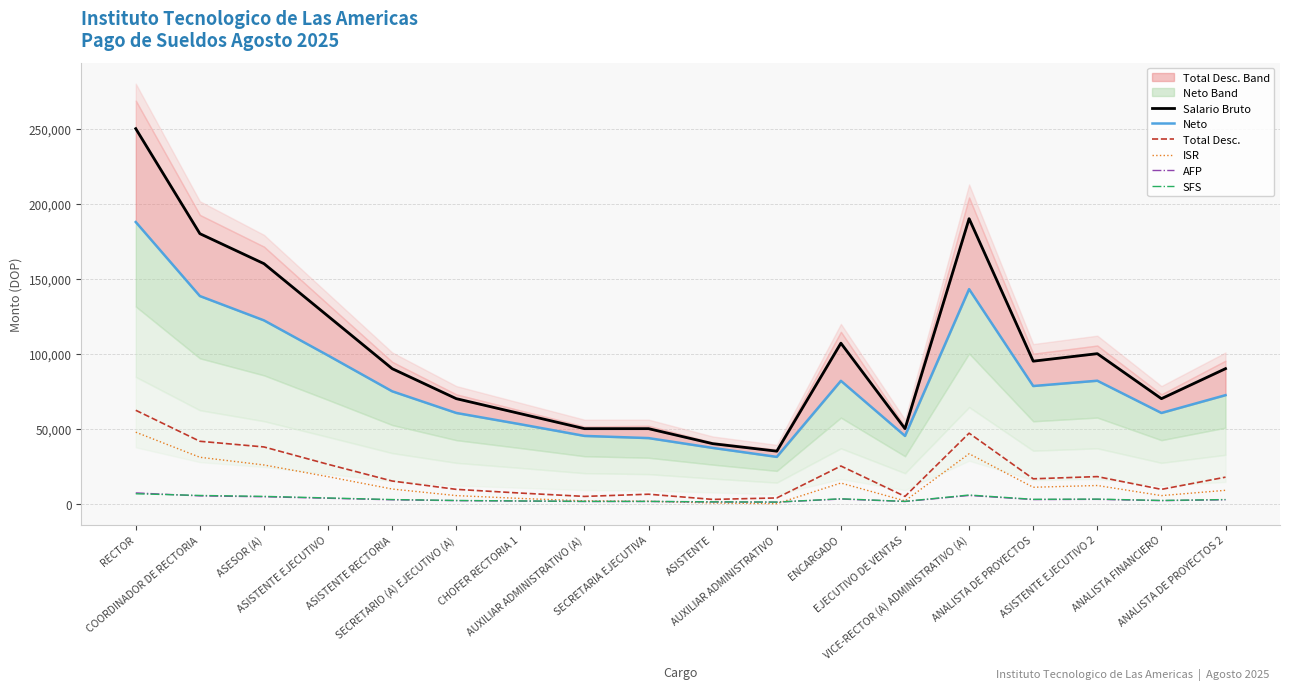

True or false: Total Desc. and ISR intersect in this chart.

False